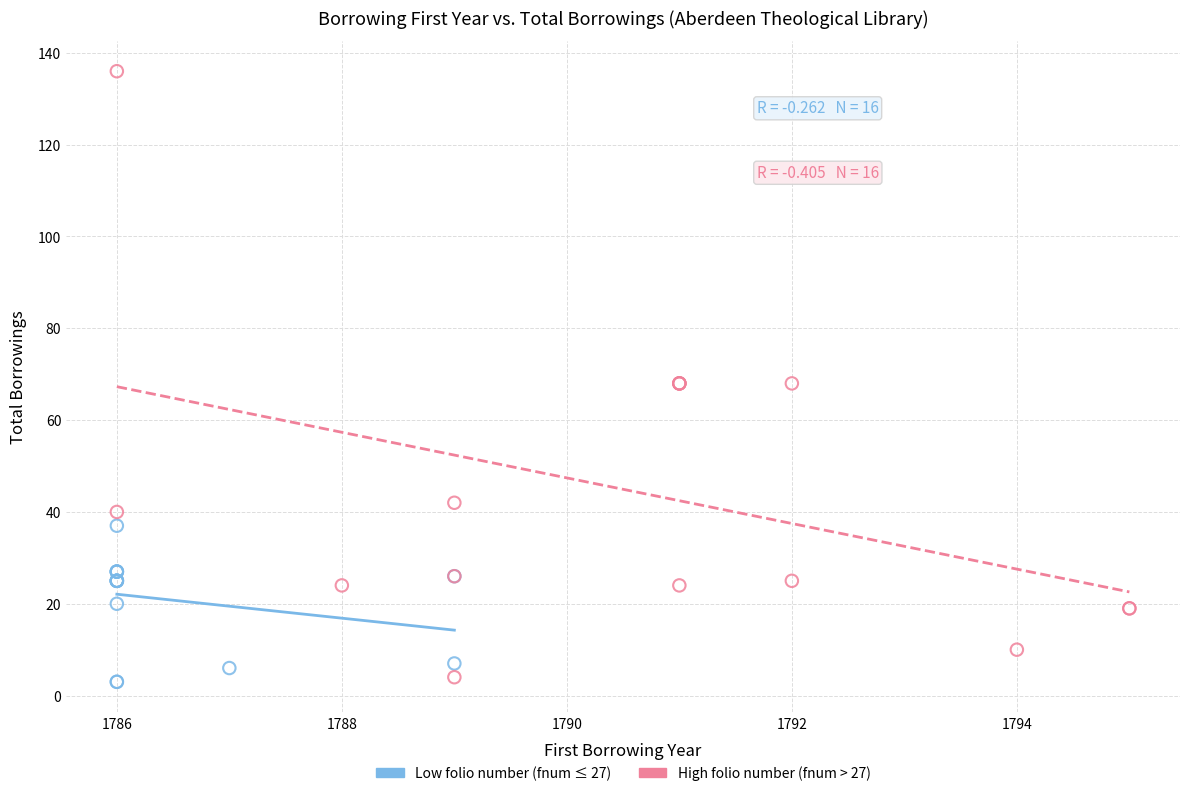

Which series contains the highest Y value?

High folio number (fnum > 27)